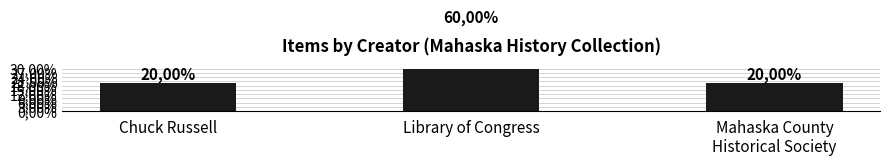

Which label corresponds to the smallest value in the chart?

Chuck Russell